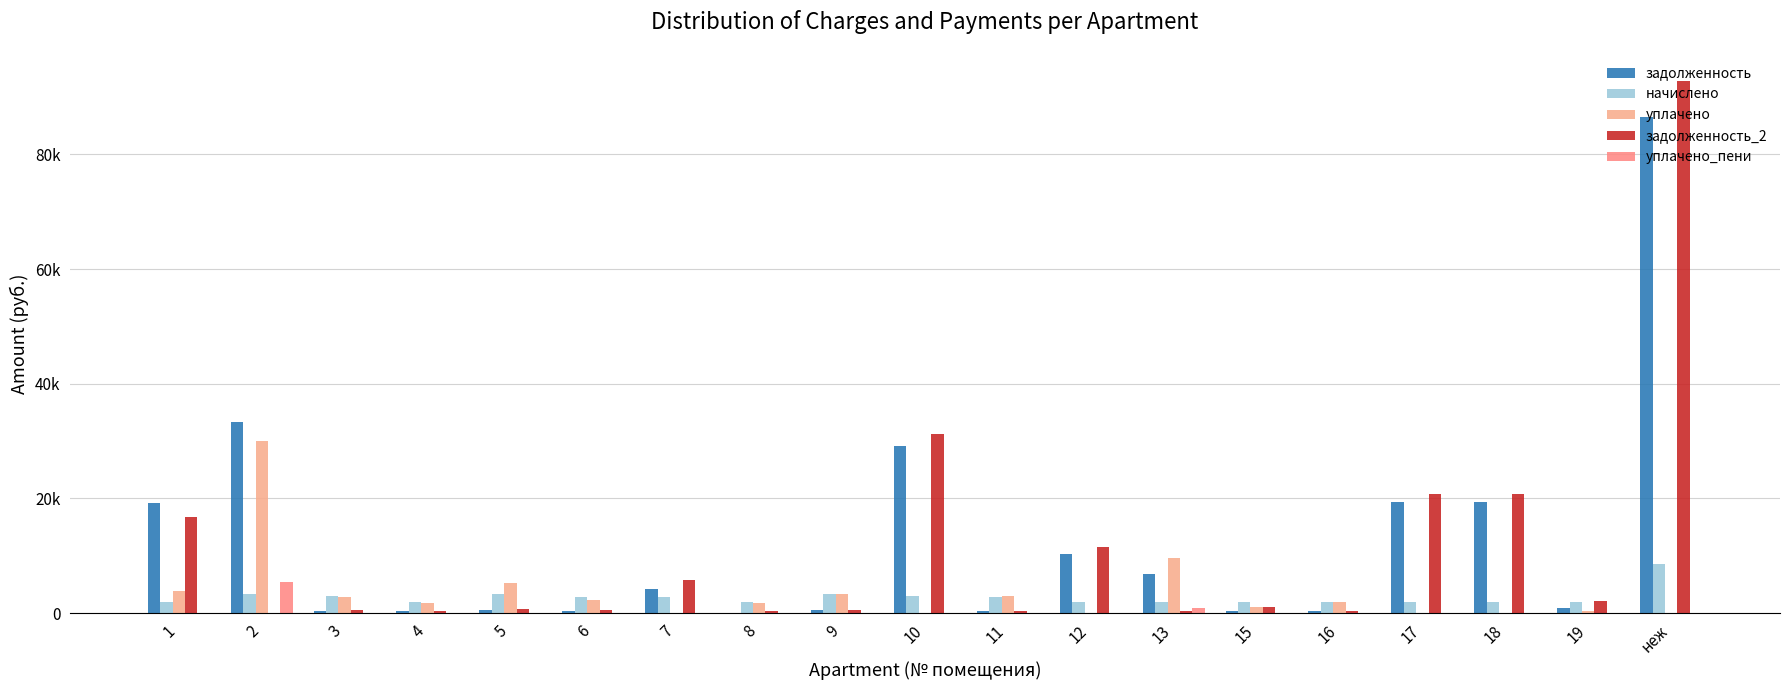

At which label does начислено reach its minimum?

15